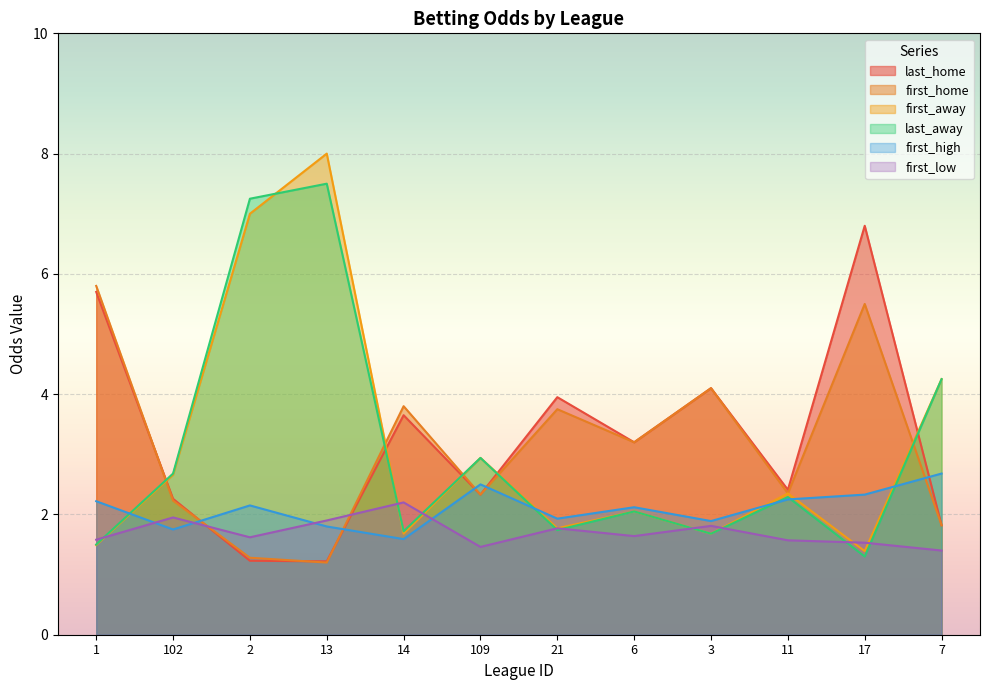

What position from the right is 102?

11